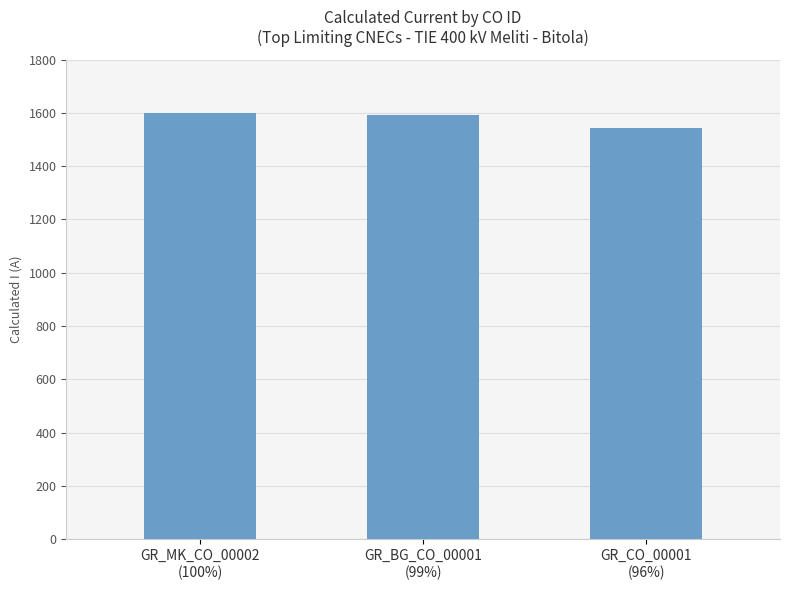

Where is the data nearest to the value 1571?

GR_BG_CO_00001
(99%)